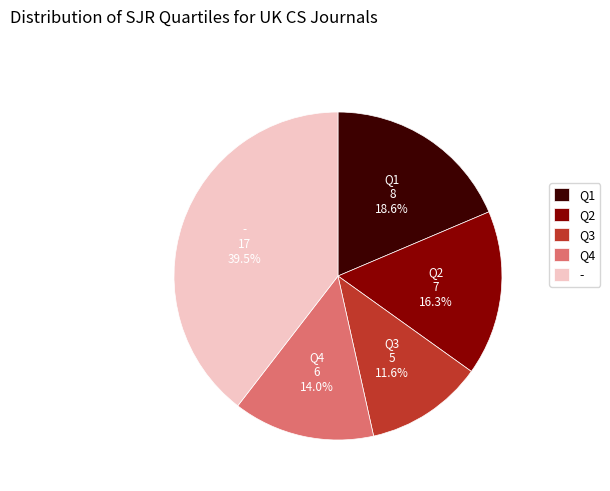

Is there a majority slice in this chart?

No